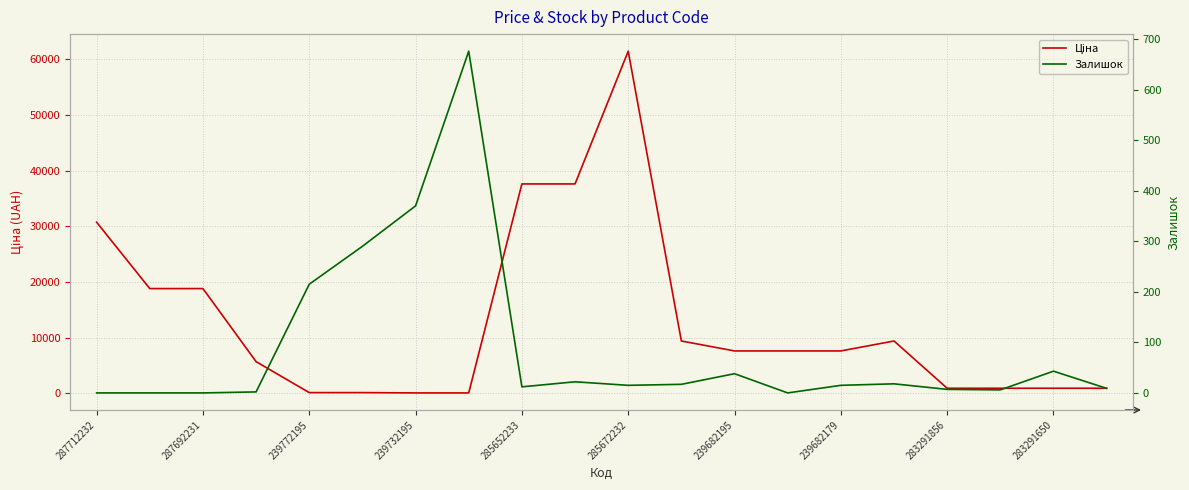

After their last crossing, which series has the higher values: Залишок or Ціна?

Ціна